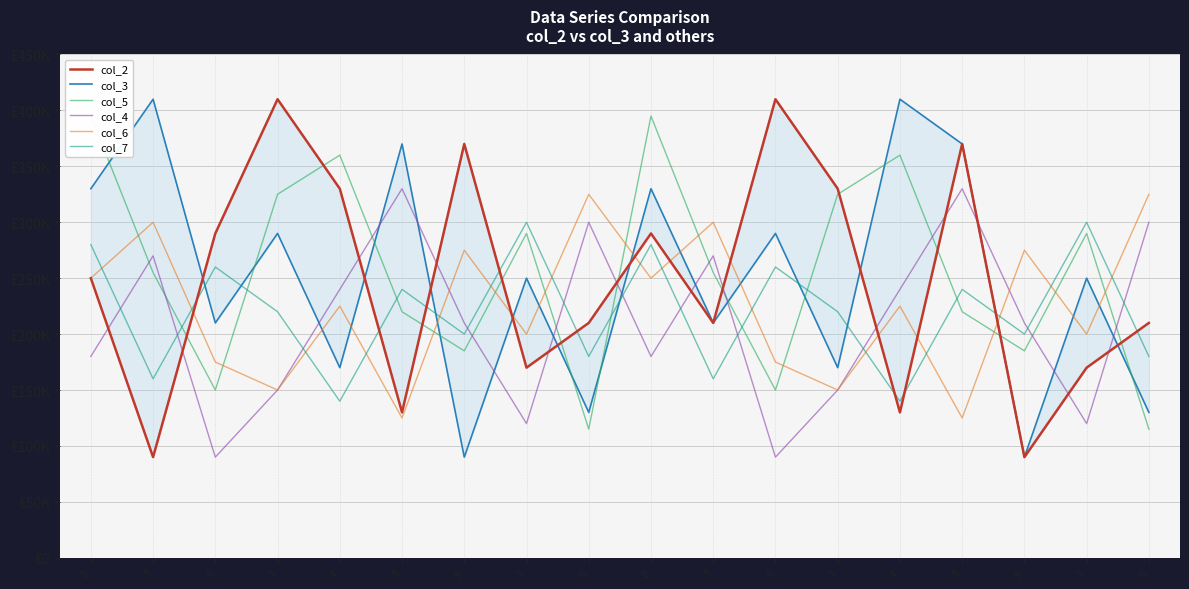

Reading left to right, what are all the values shown in this chart?

col_2: 250000	90000	290000	410000	330000	130000	370000	170000	210000	290000	210000	410000	330000	130000	370000	90000	170000	210000
col_3: 330000	410000	210000	290000	170000	370000	90000	250000	130000	330000	210000	290000	170000	410000	370000	90000	250000	130000
col_5: 395000	255000	150000	325000	360000	220000	185000	290000	115000	395000	255000	150000	325000	360000	220000	185000	290000	115000
col_4: 180000	270000	90000	150000	240000	330000	210000	120000	300000	180000	270000	90000	150000	240000	330000	210000	120000	300000
col_6: 250000	300000	175000	150000	225000	125000	275000	200000	325000	250000	300000	175000	150000	225000	125000	275000	200000	325000
col_7: 280000	160000	260000	220000	140000	240000	200000	300000	180000	280000	160000	260000	220000	140000	240000	200000	300000	180000